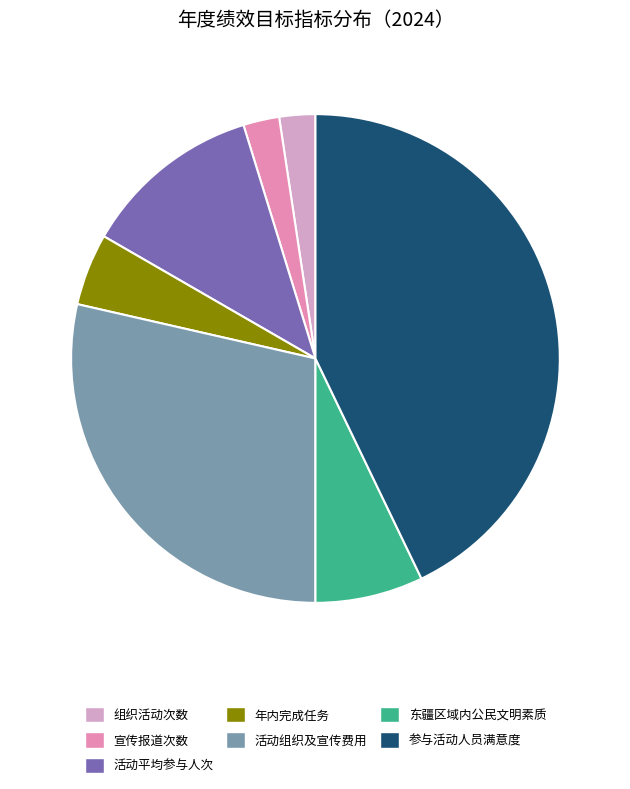

To the nearest percent, what percentage of the pie is 参与活动人员满意度?

43%